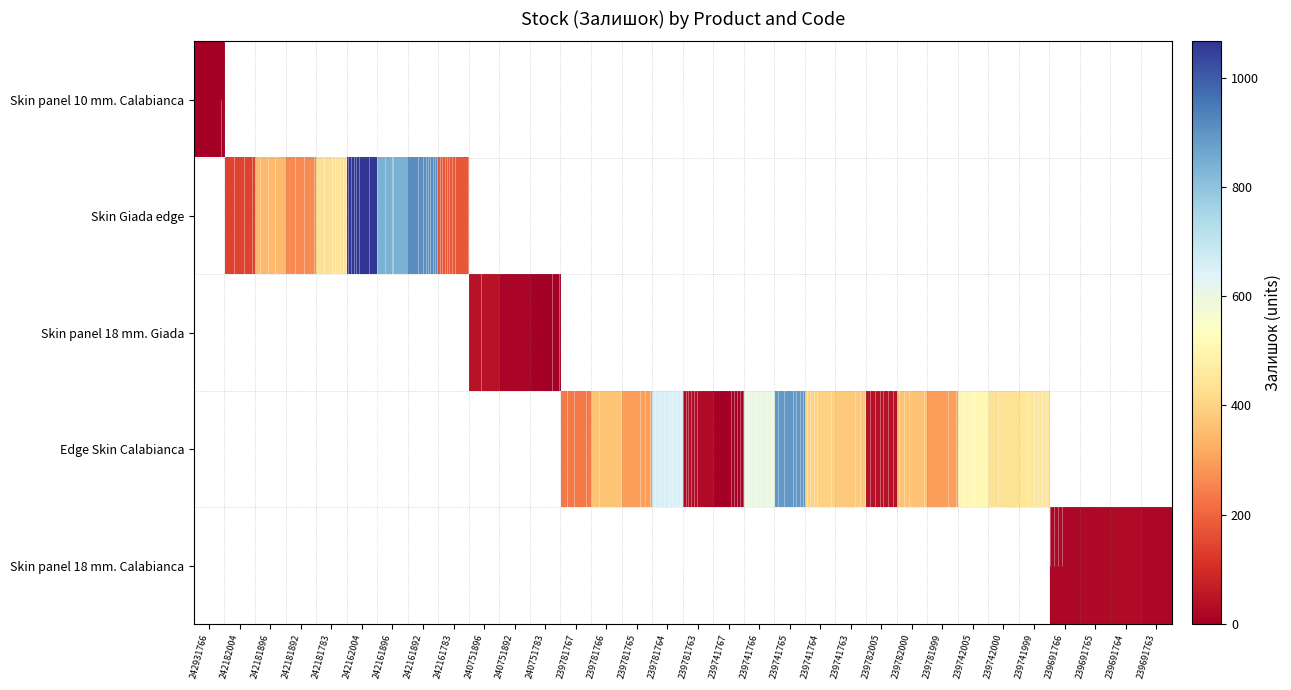

How many categories are shown in the chart?

32